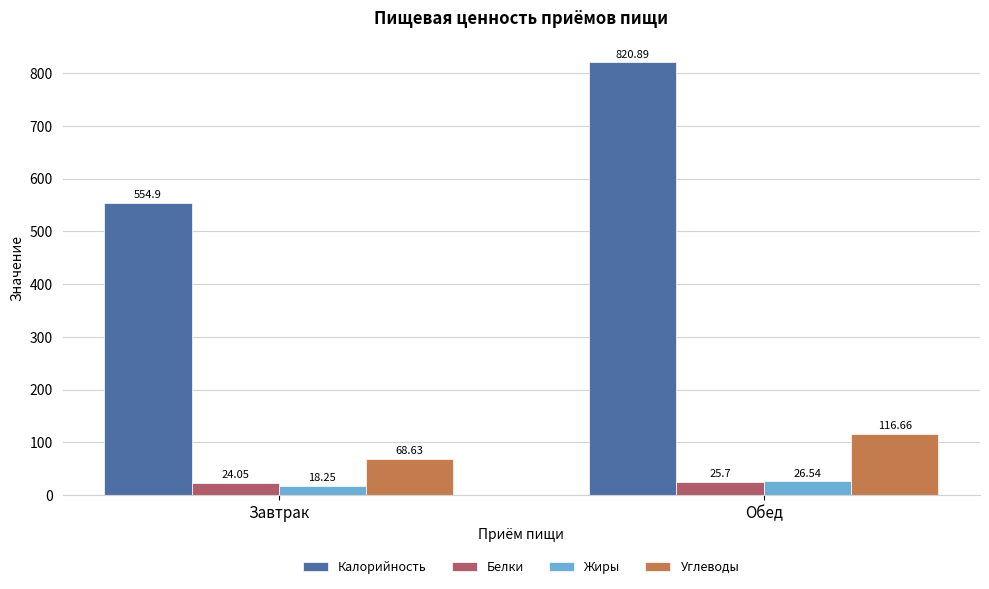

The Углеводы series shows 116.7 at Обед. True or false?

True